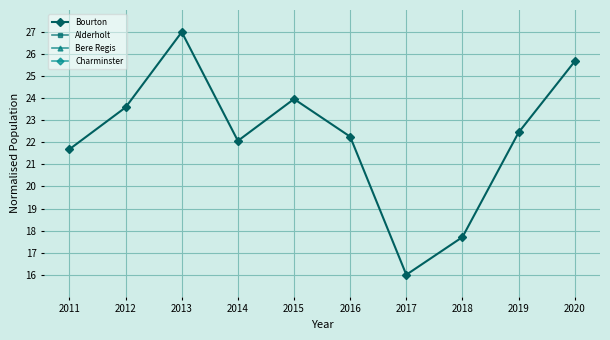

True or false: Charminster and Bere Regis intersect in this chart.

False